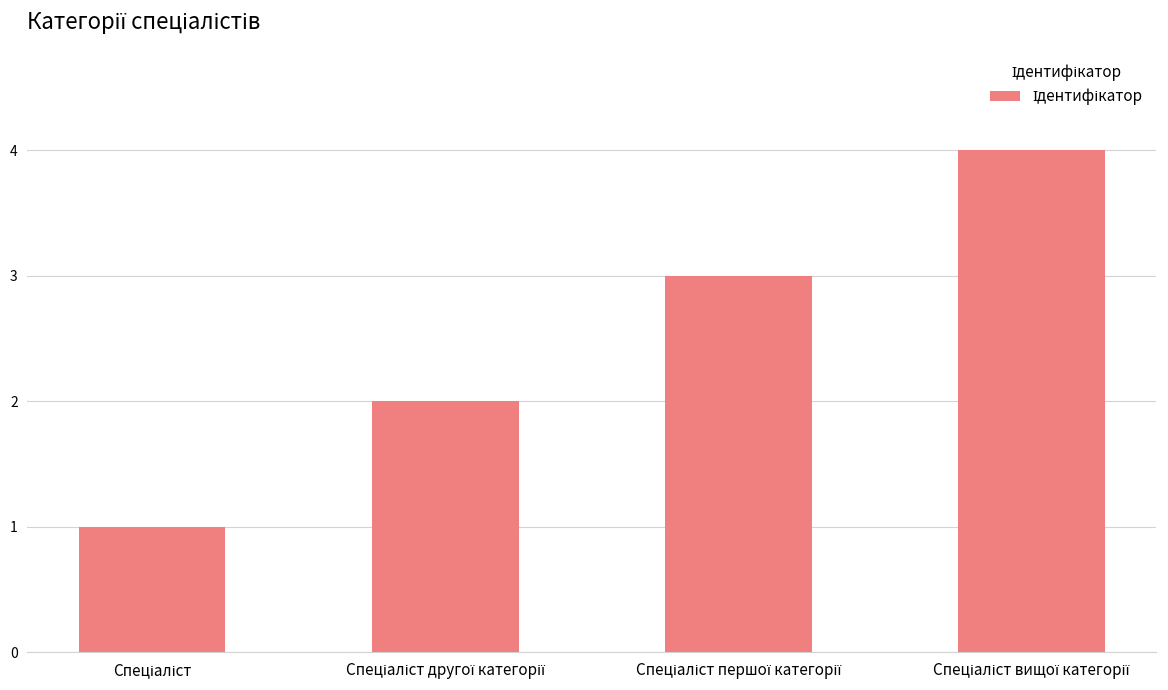

Are the bars horizontal?

No